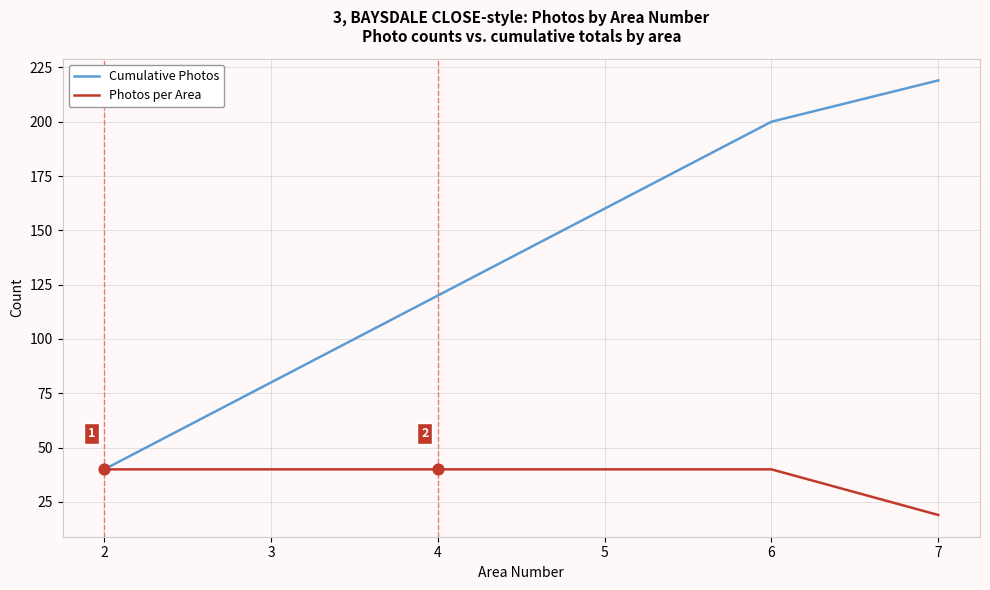

Between 3 and 5, which series saw the biggest shift?

Cumulative Photos